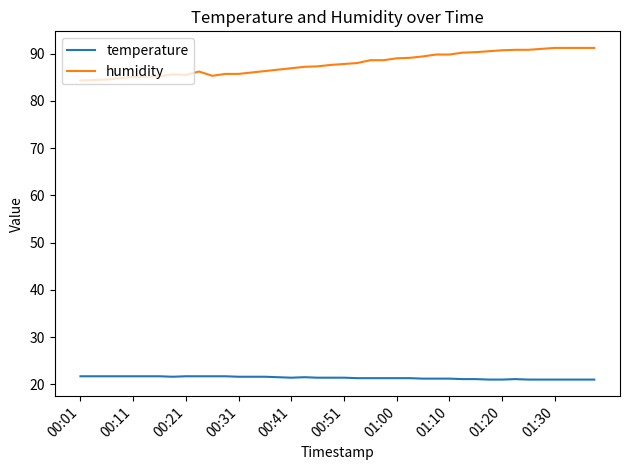

Which series has the largest range (max minus min)?

humidity